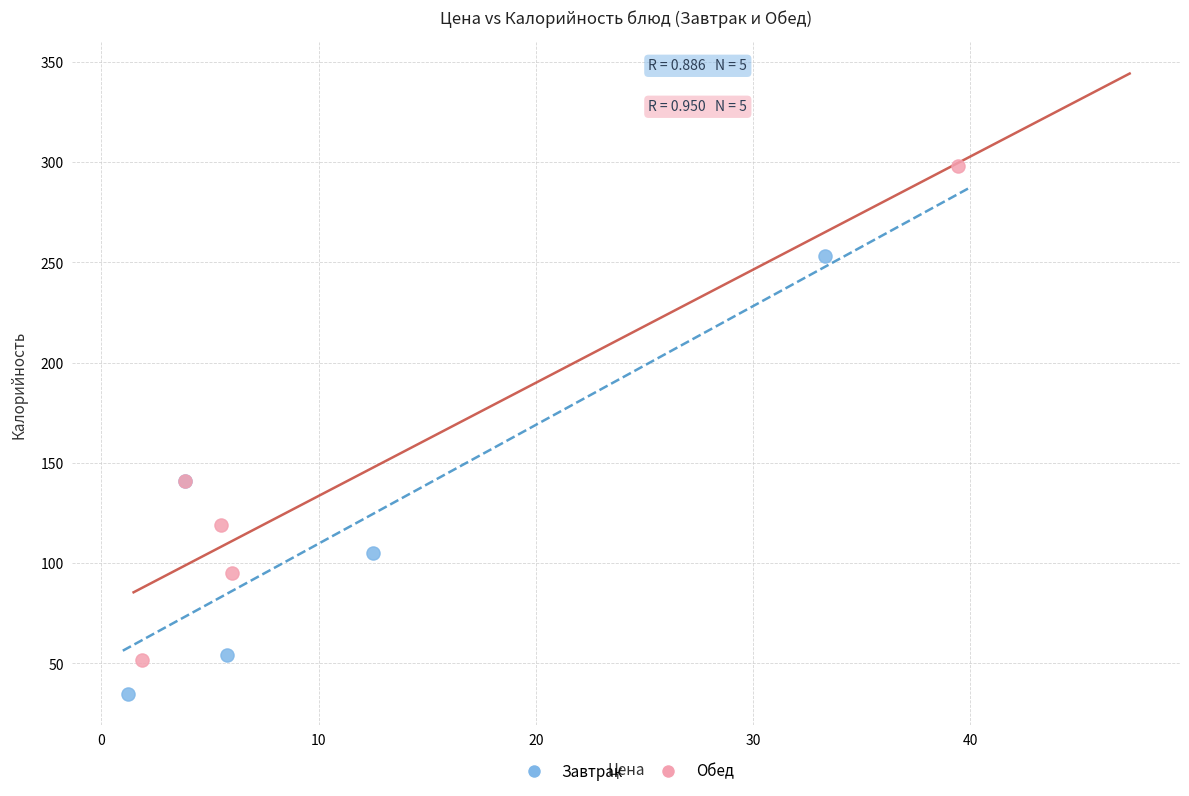

Which series has the widest spread of Y values?

Обед